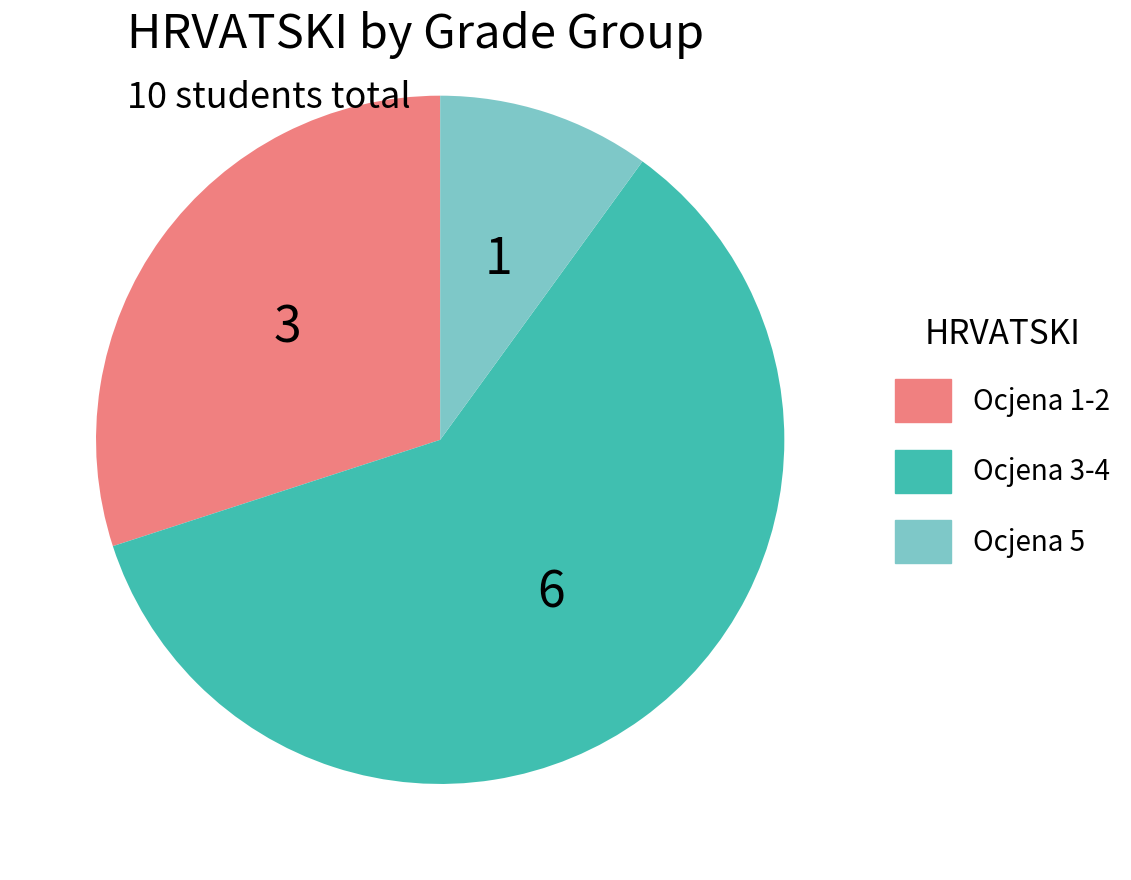

Is there a majority slice in this chart?

Yes